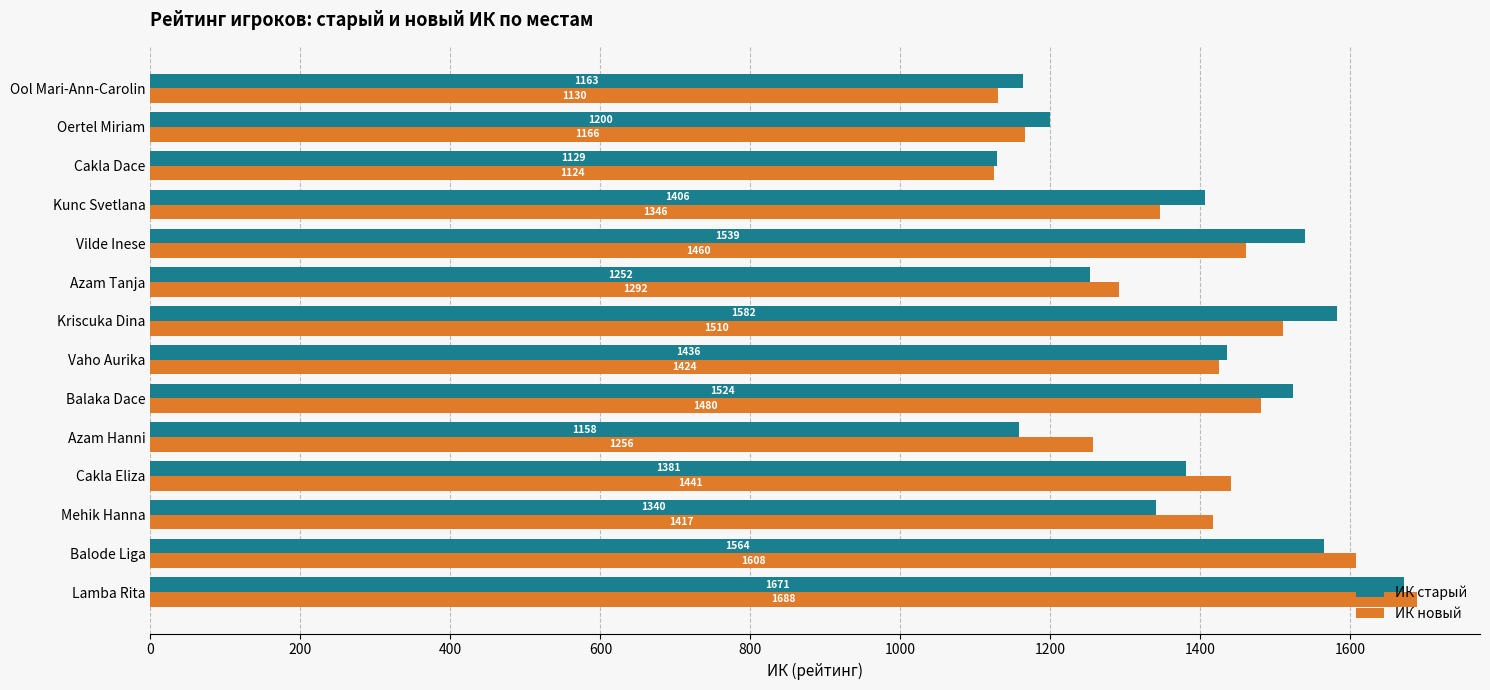

The ИК новый series shows 2569.4 at Kriscuka Dina. True or false?

False